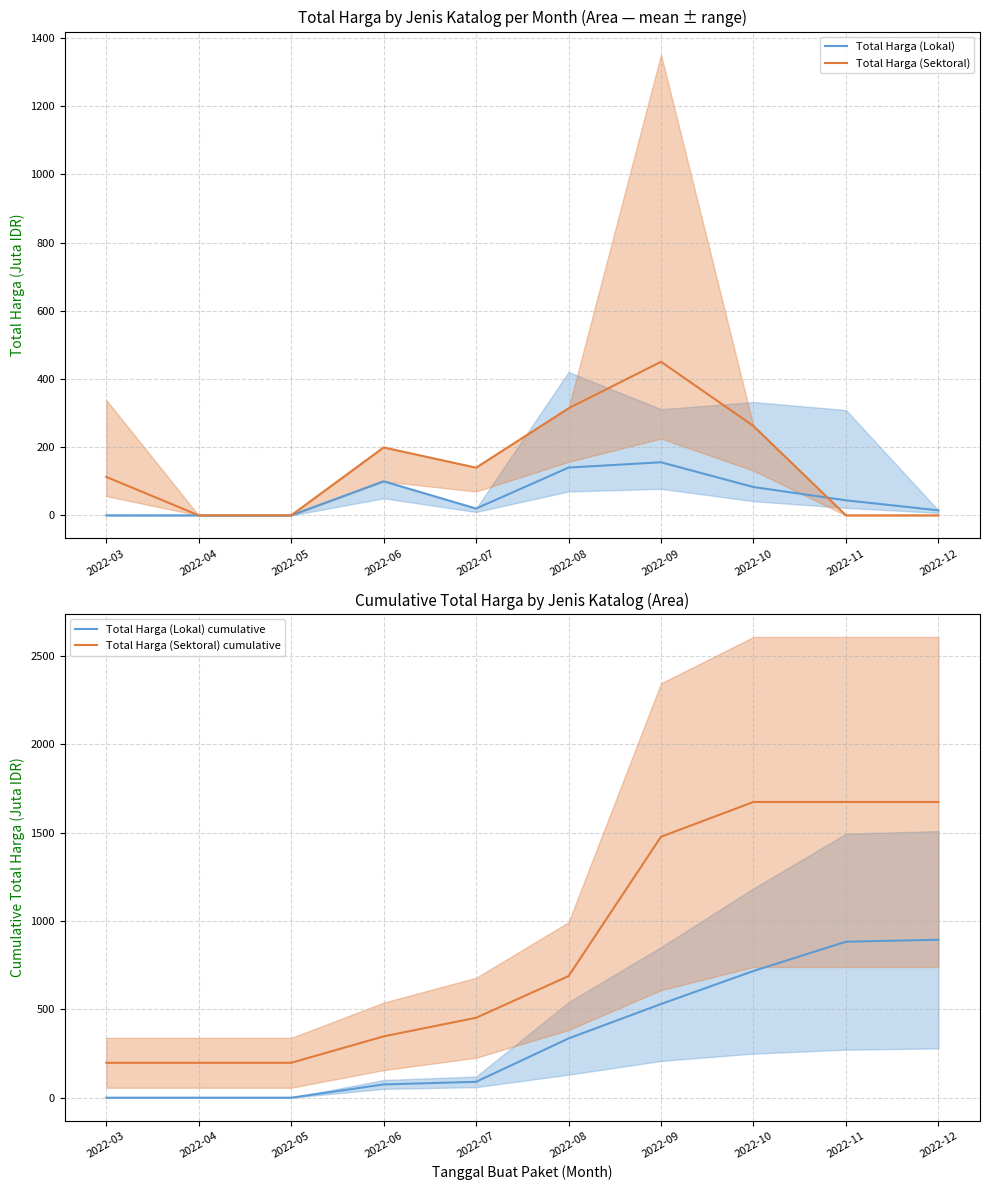

Does the chart display data point markers on the line(s)?

No